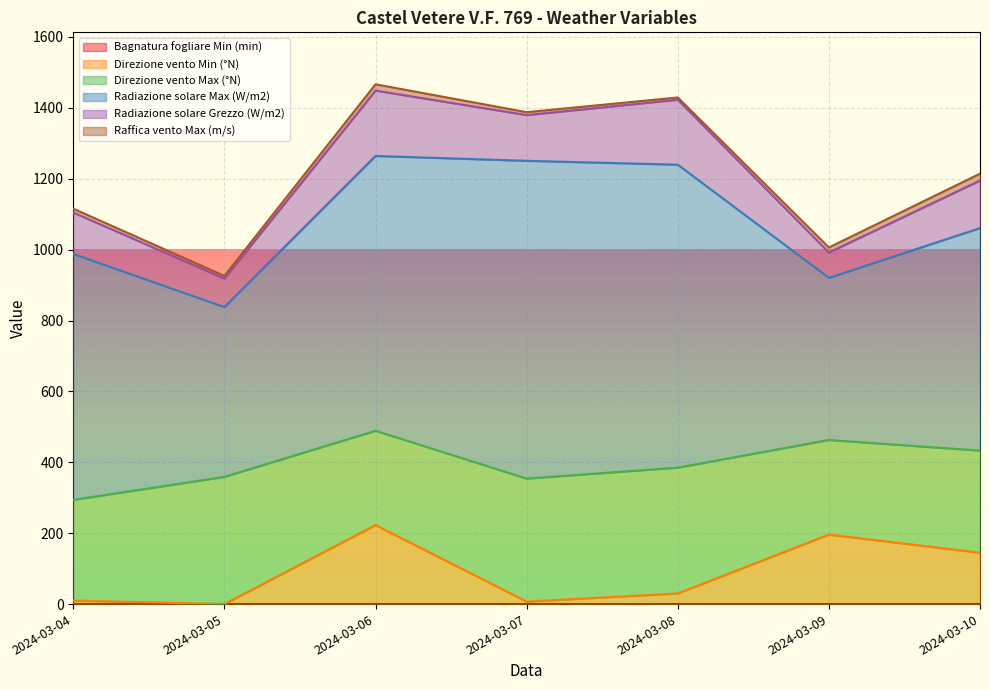

What is the maximum value shown in the chart?

896.5